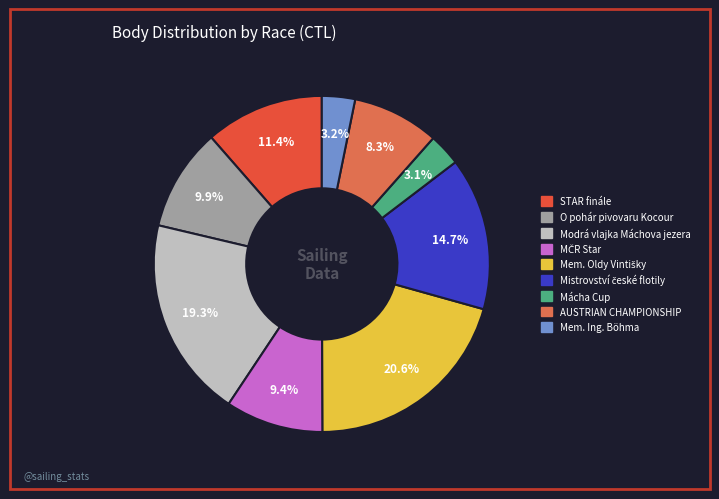

Does any single category account for the majority?

No